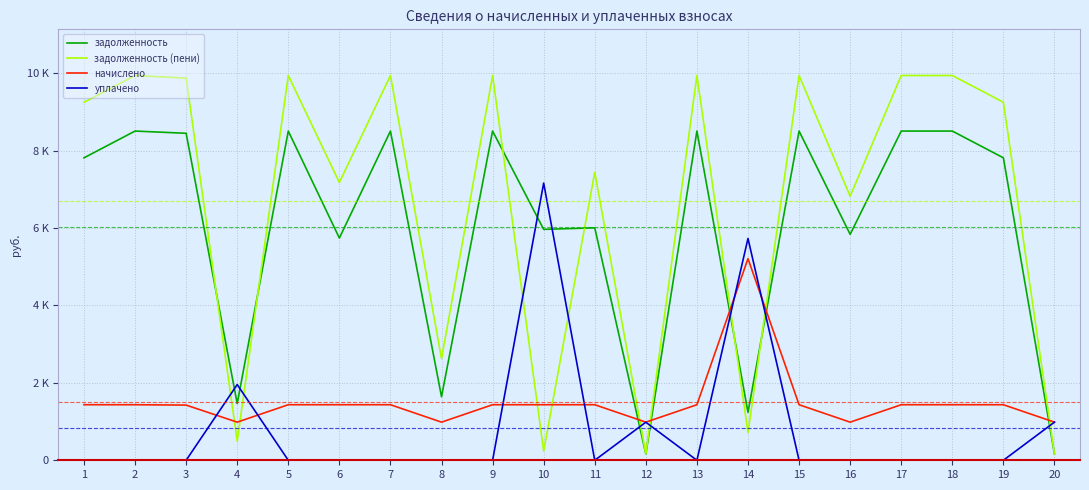

Reading left to right, list all the values displayed in this chart.

задолженность: 7813.6	8505.6	8448.0	1463.6	8505.6	5741.3	8505.6	1641.6	8505.6	5965.8	6005.6	162.7	8505.6	1238.2	8505.6	5836.8	8505.6	8505.6	7814.5	163.5
задолженность (пени): 9248.9	9940.9	9873.6	492.8	9940.9	7176.6	9940.9	2626.6	9940.9	239.2	7440.9	164.7	9940.9	717.0	9940.9	6821.8	9940.9	9940.9	9249.8	163.4
начислено: 1435.3	1435.3	1425.6	985.0	1435.3	1435.3	1435.3	985.0	1435.3	1435.3	1435.3	985.0	1435.3	5209.7	1435.3	985.0	1435.3	1435.3	1435.3	985.0
уплачено: 0.0	0.0	0.0	1955.7	0.0	0.0	0.0	0.0	0.0	7161.9	0.0	983.0	0.0	5731.0	0.0	0.0	0.0	0.0	0.0	985.0